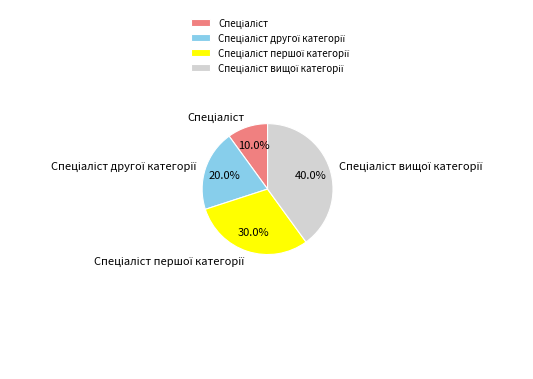

Is there any slice that represents more than half of the pie?

No